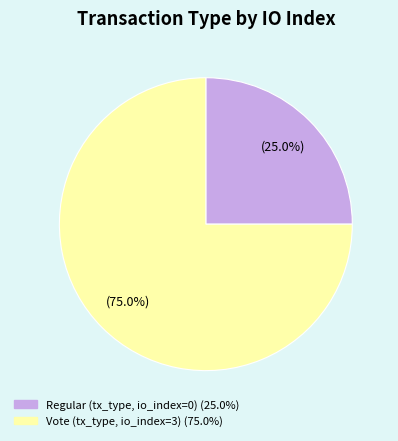

Is there any slice that represents more than half of the pie?

Yes